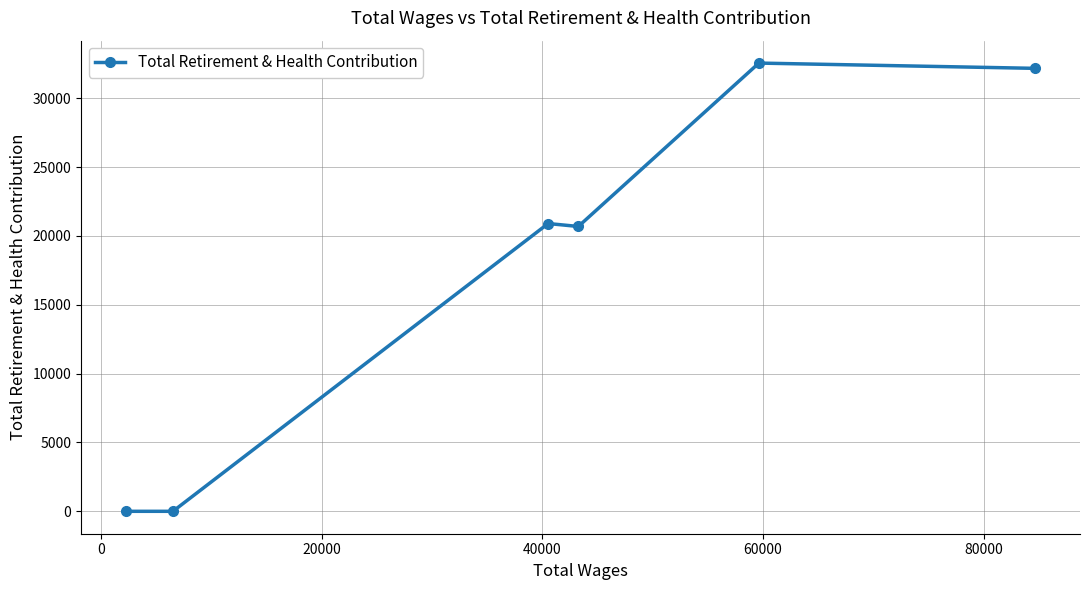

Reading left to right, transcribe all the data shown in this chart.

0	0	20896	20683	32547	32165